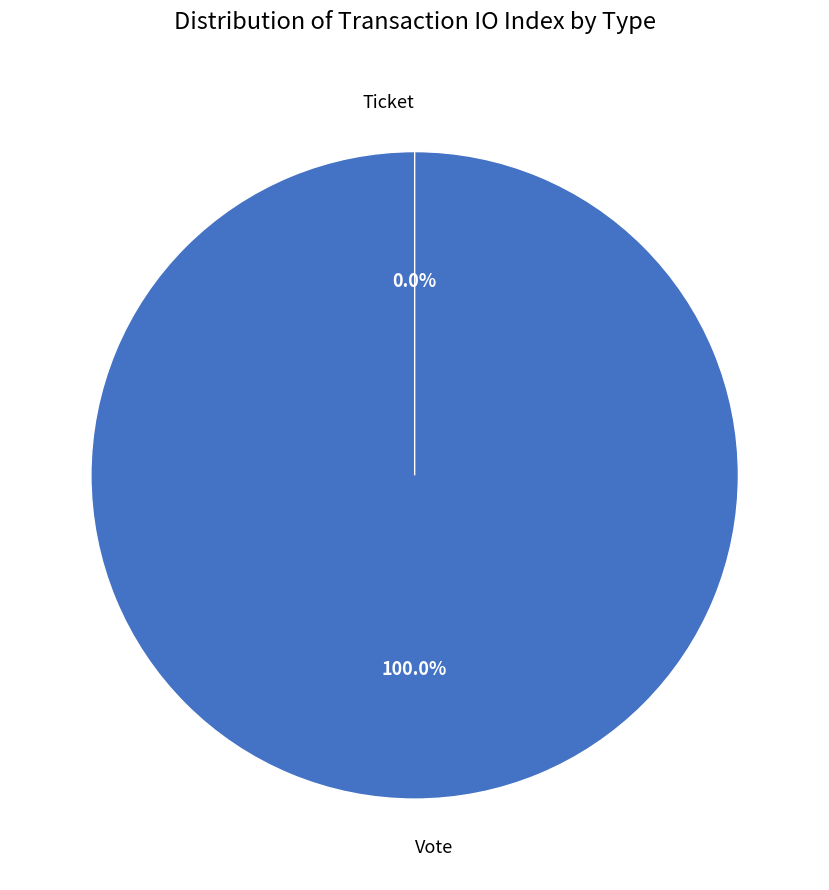

Is it true that Ticket is 6% of the pie?

False